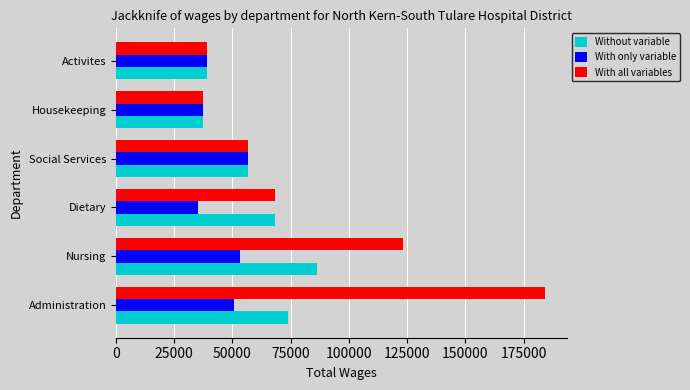

What is the sum of all With only variable values?

272071